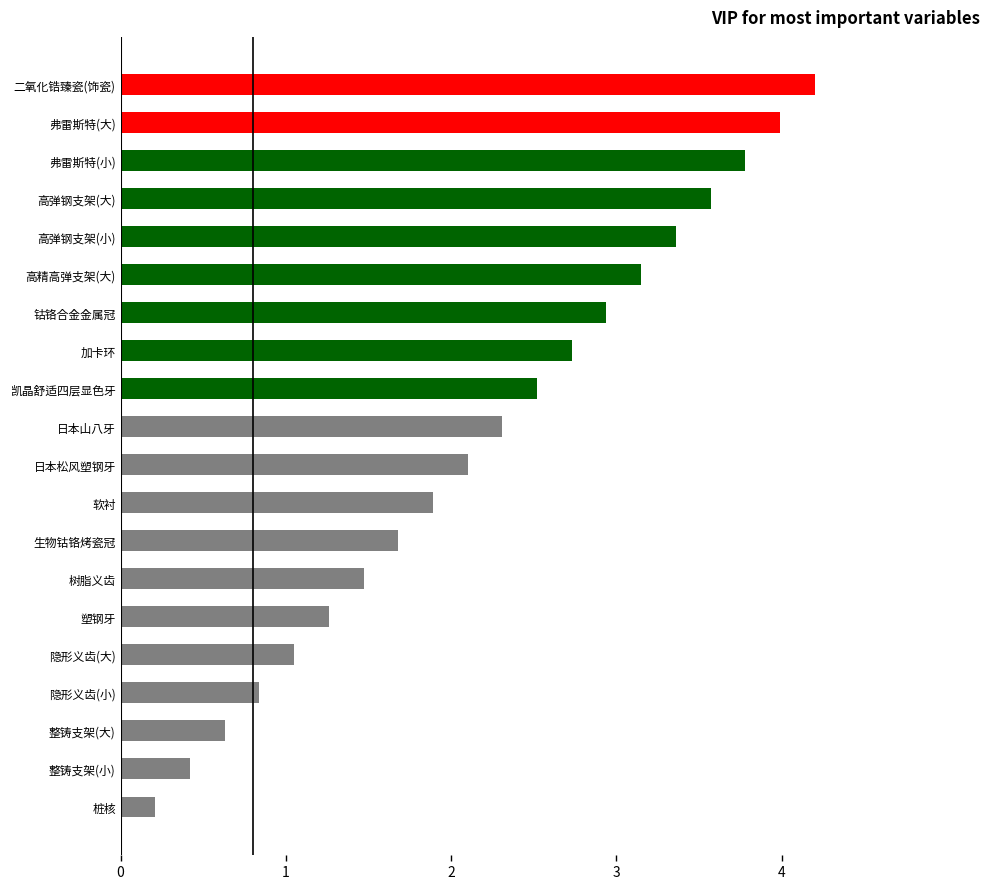

What is the difference between the maximum and minimum values?

4.0